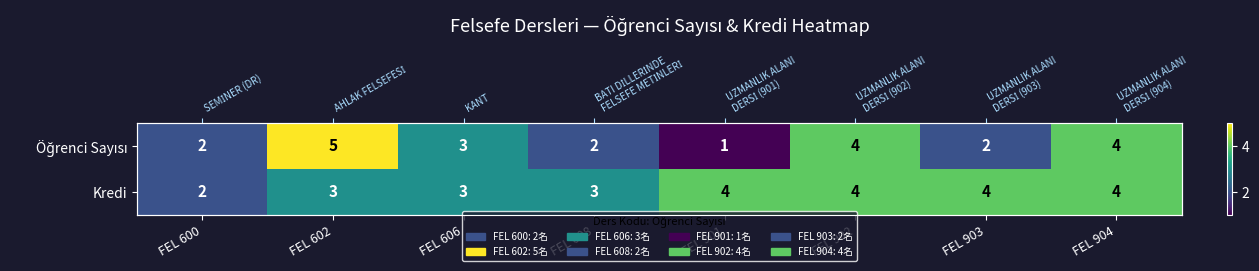

The Kredi series shows 4 at FEL 901. True or false?

True